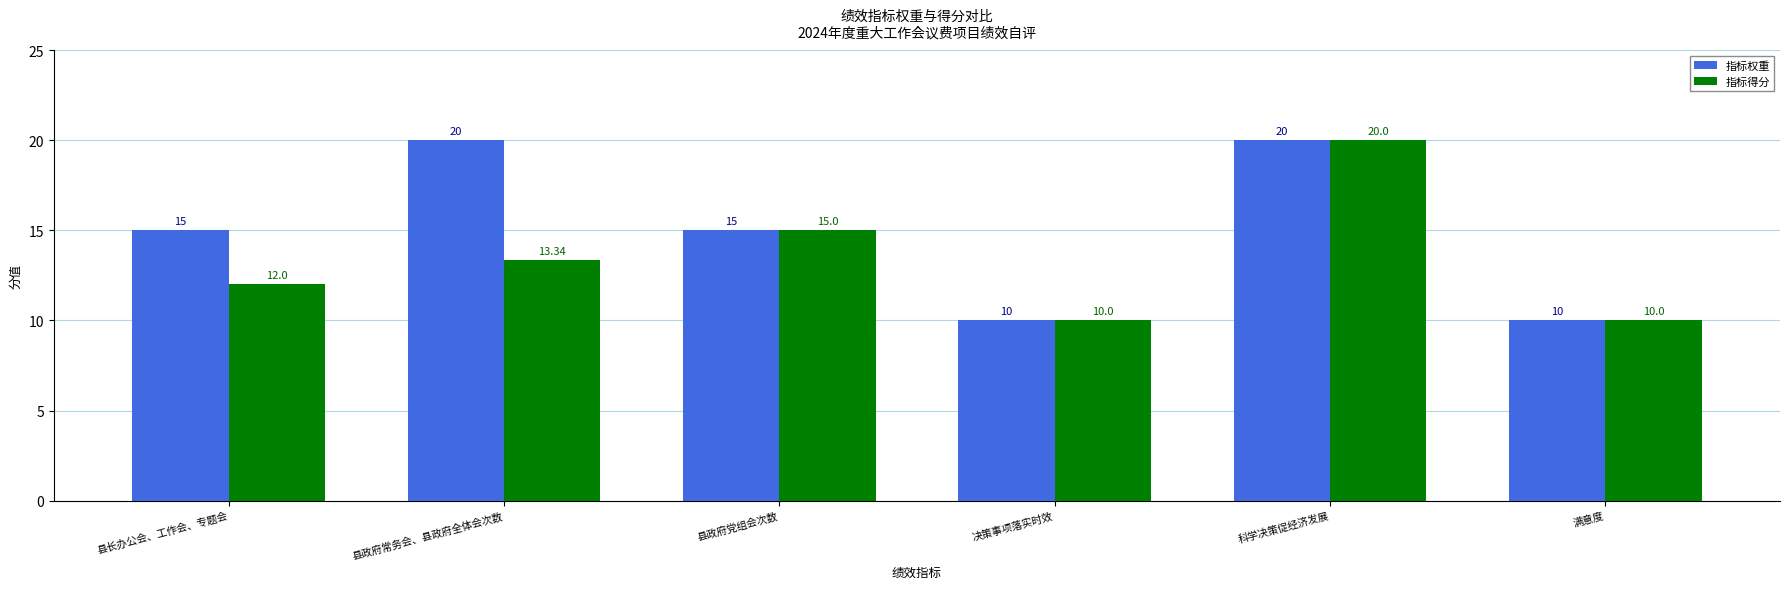

Where is 指标得分 nearest to the value 15?

县政府党组会次数